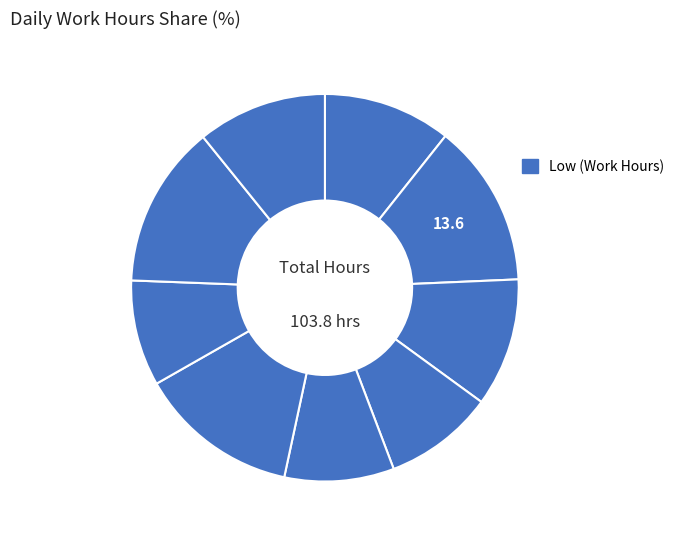

Count the number of slices in the pie.

9